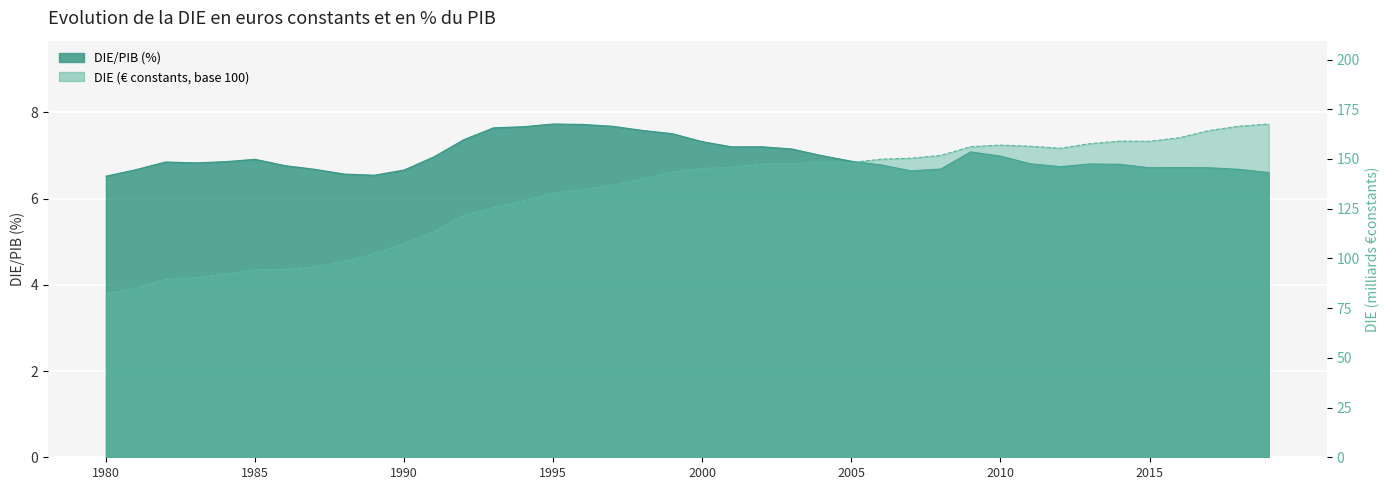

What is the difference between the highest and lowest values at 1986?

87.7